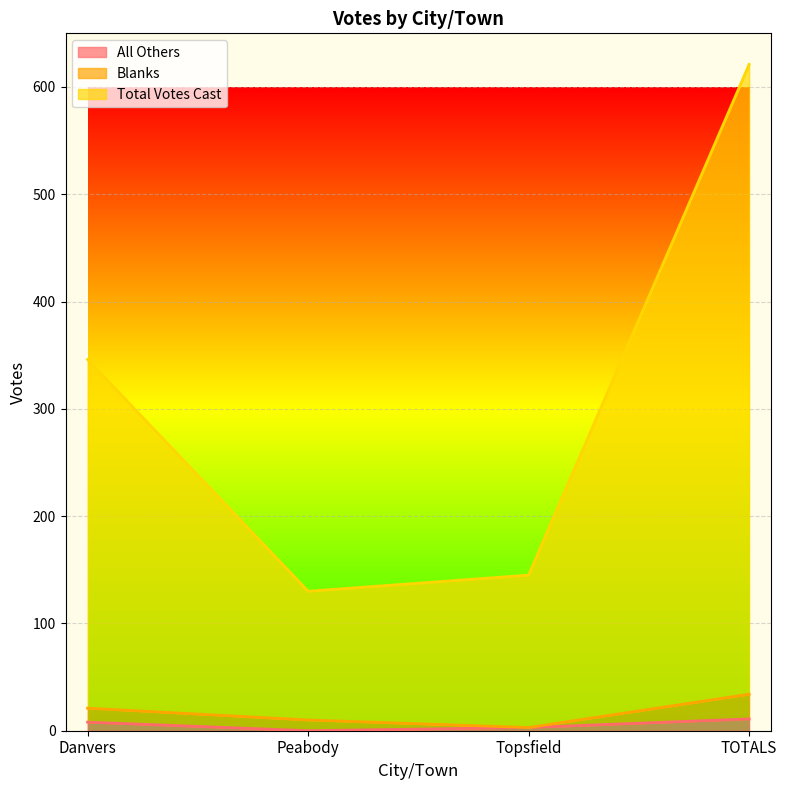

At which label does Total Votes Cast first exceed 346?

TOTALS